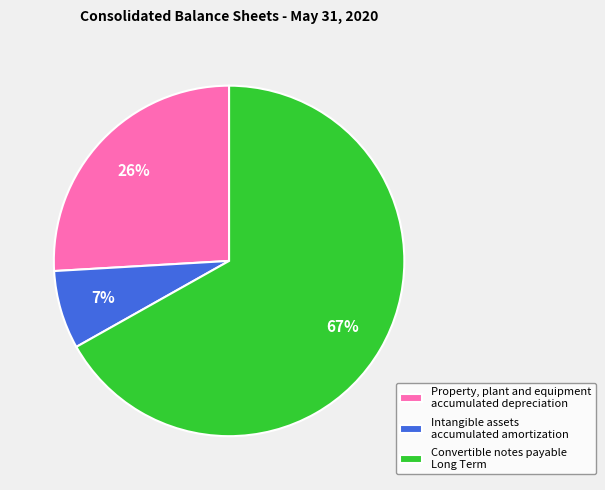

Which slice is the largest?

Convertible notes payable Long Term